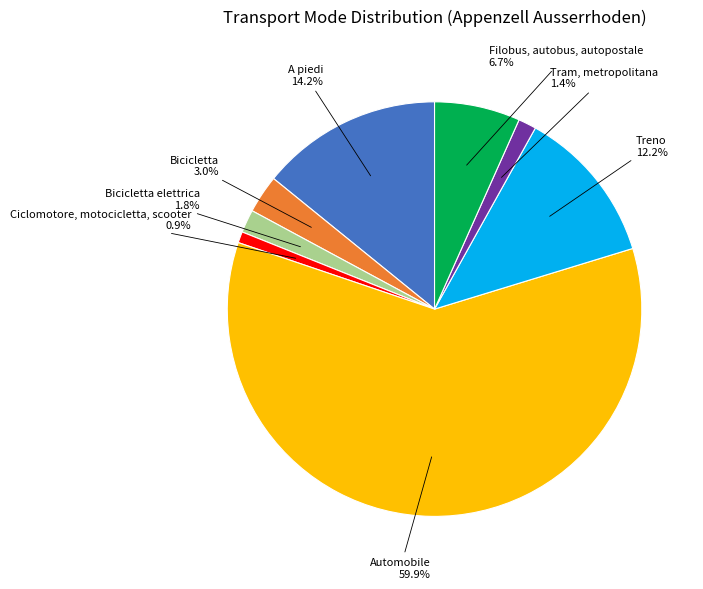

Does any single category account for the majority?

Yes